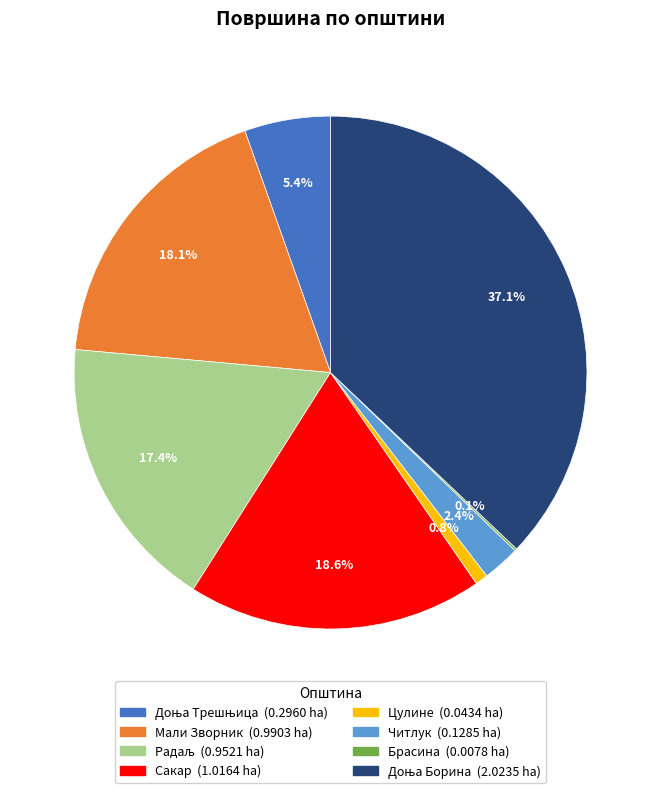

Is there a majority slice in this chart?

No